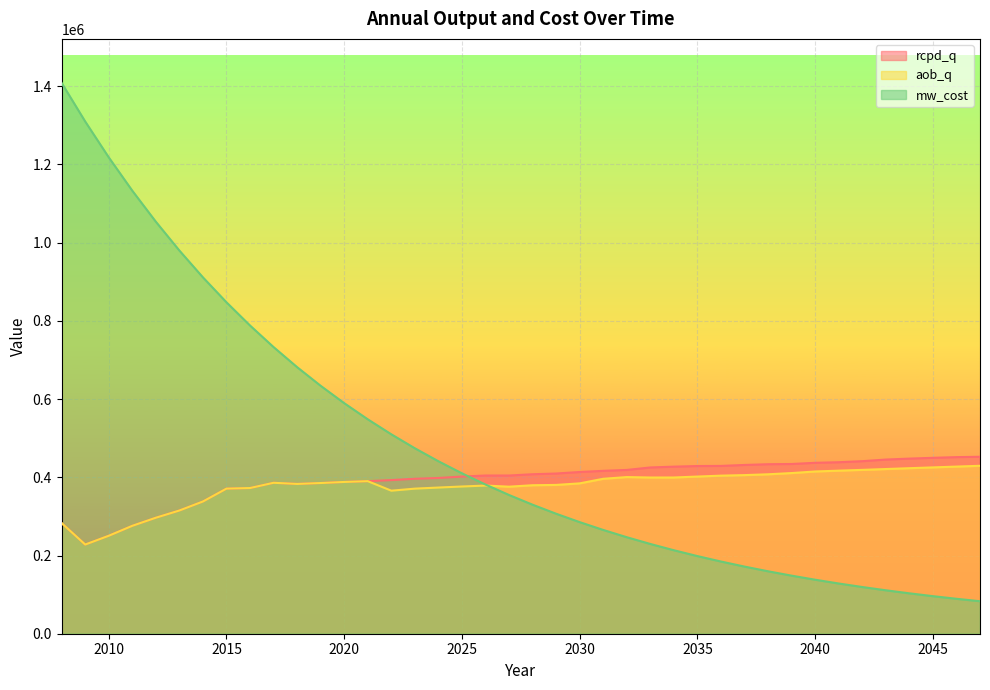

What is the maximum value shown in the chart?

1408501.9